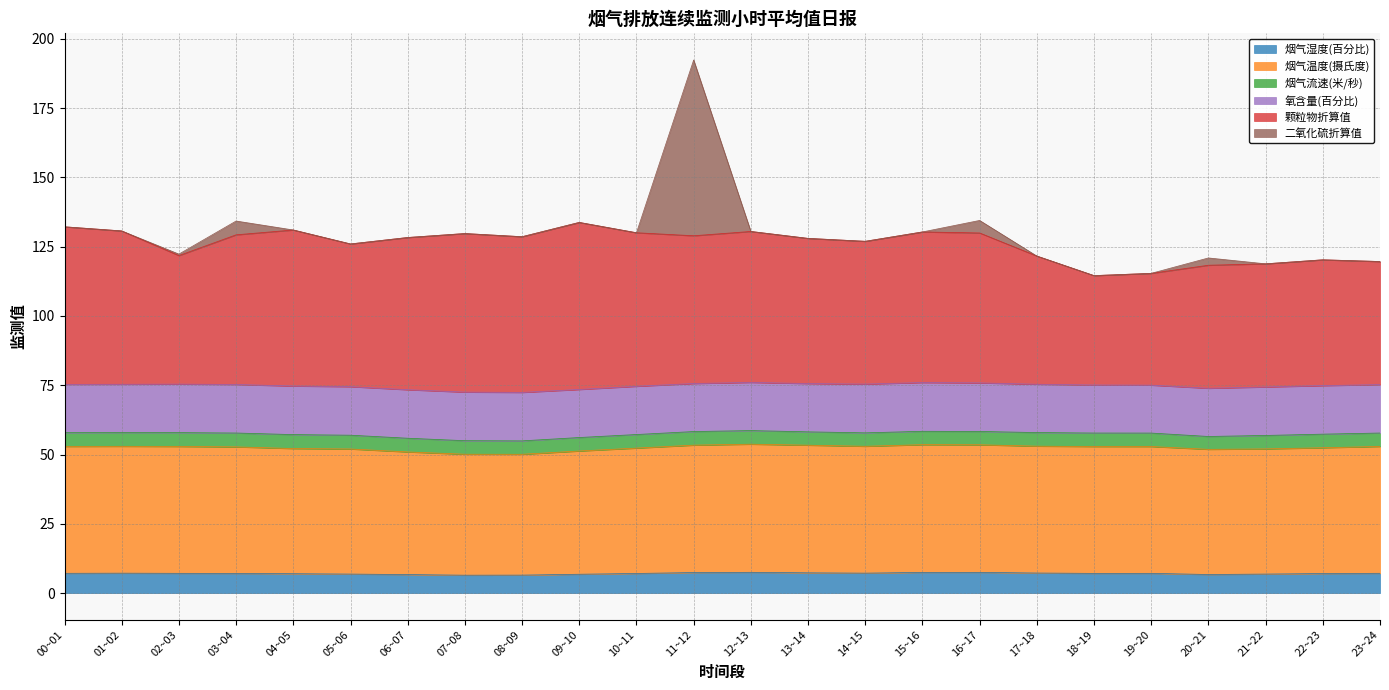

What is the label of the 1st point from the right?

23~24